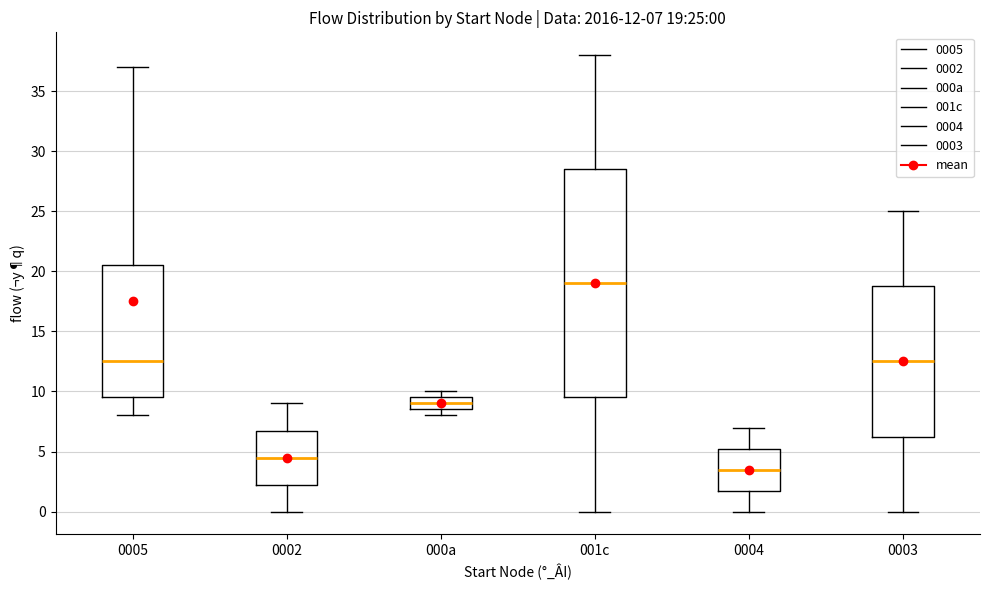

Comparing the boxes themselves (not the whiskers), which one is the tallest?

001c